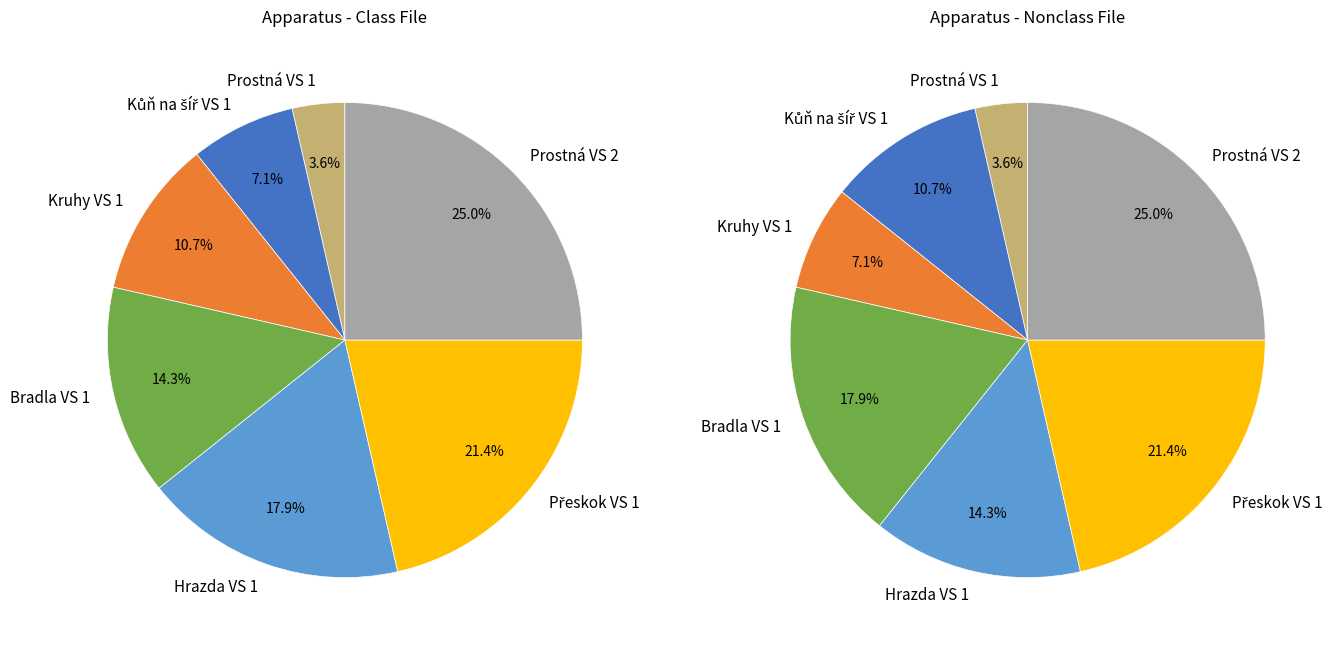

To the nearest percent, what is the combined percentage of Hrazda VS 1 and Přeskok VS 1?

39%